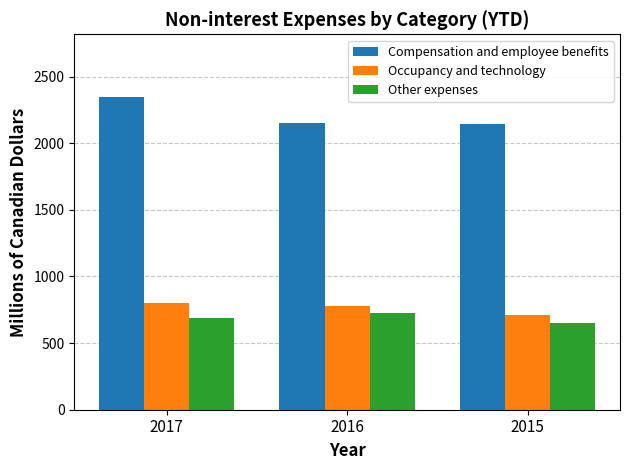

What are all the series names shown in the legend?

Compensation and employee benefits, Occupancy and technology, Other expenses